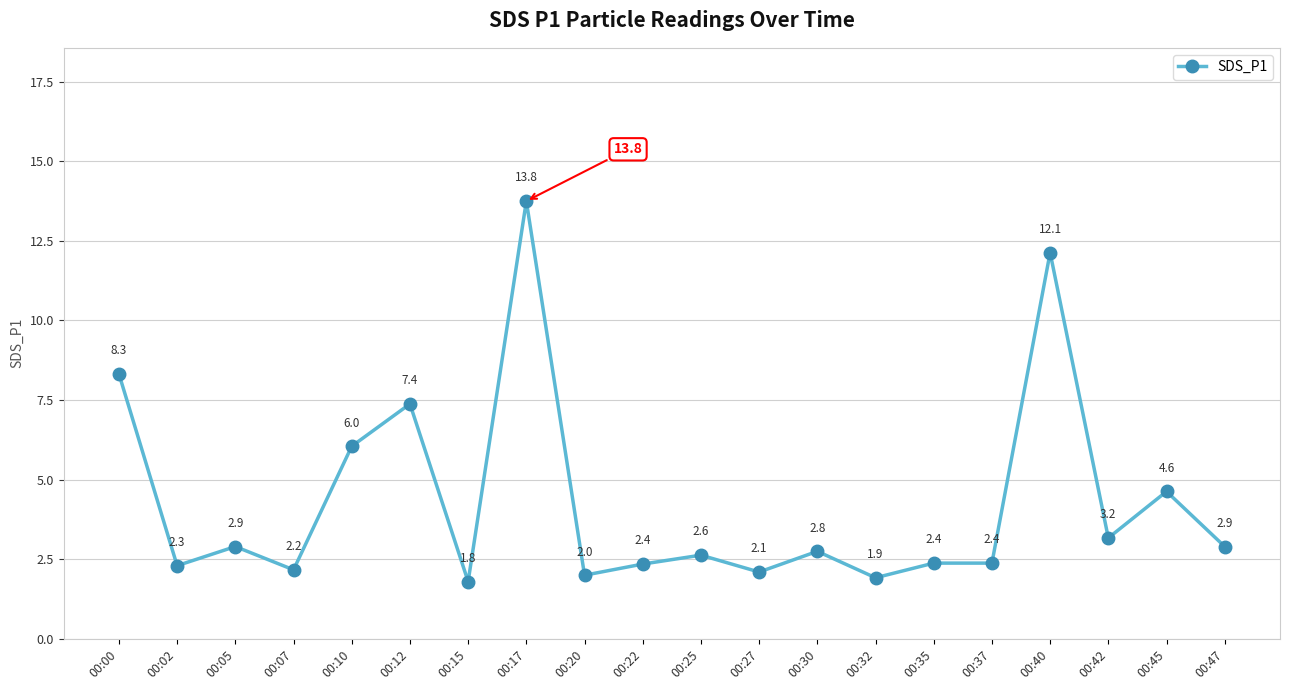

What is the smallest value displayed?

1.8